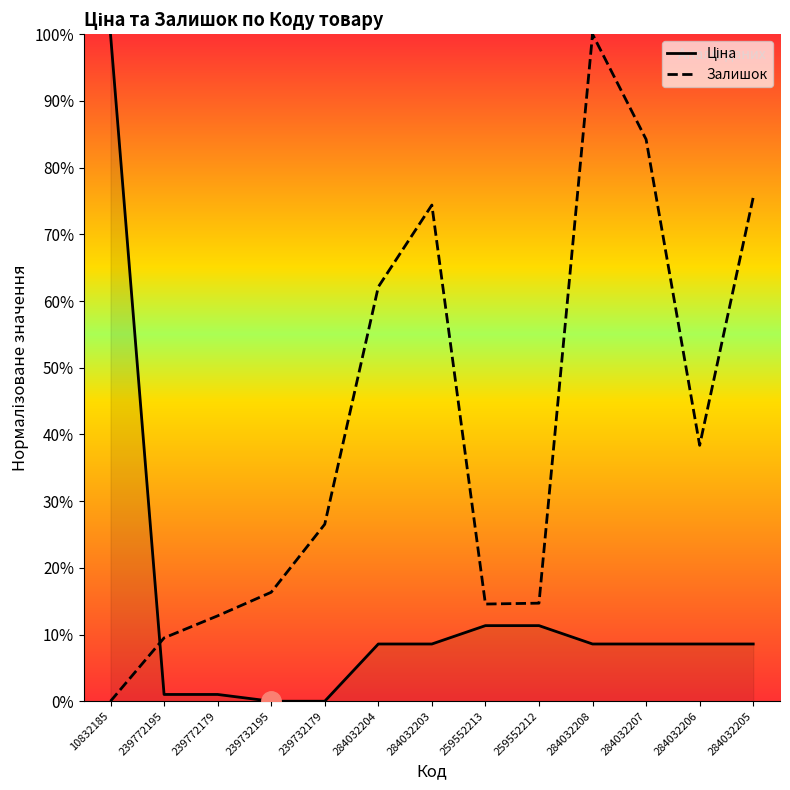

How many distinct data groups are displayed?

2